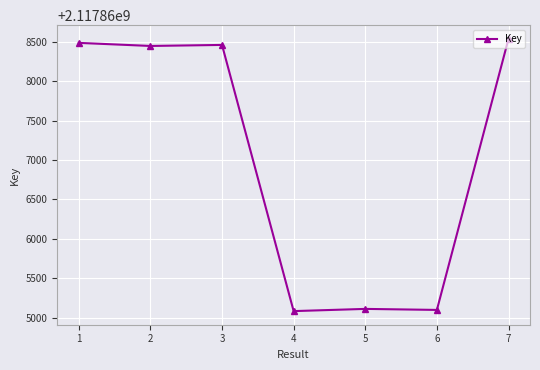

What is the smallest value displayed?

2117865083